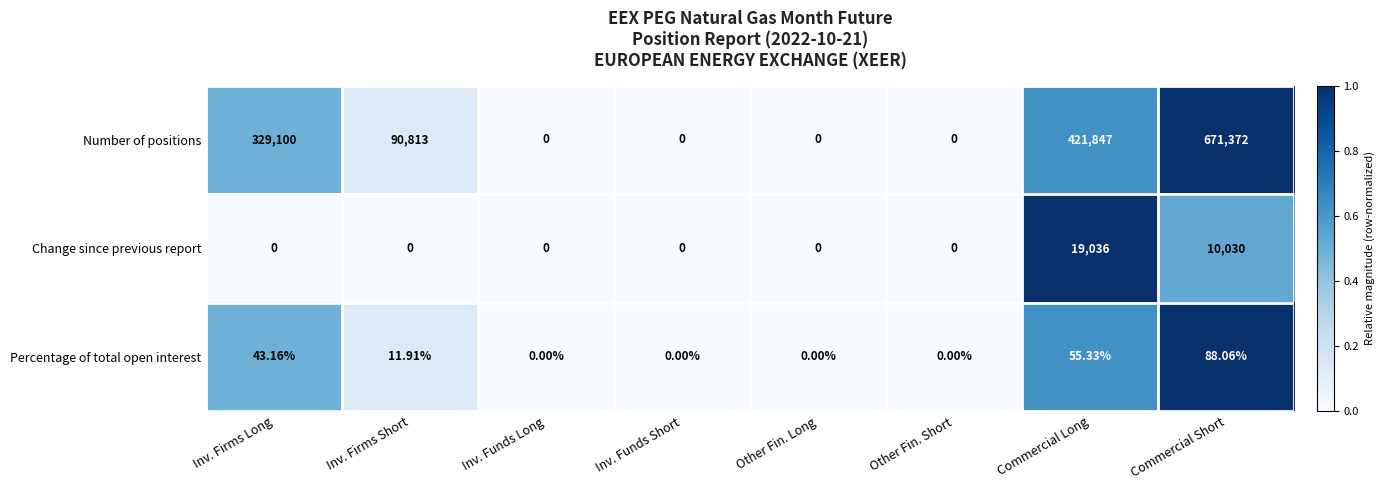

Between Inv. Funds Long and Commercial Short, which series saw the biggest shift?

Number of positions